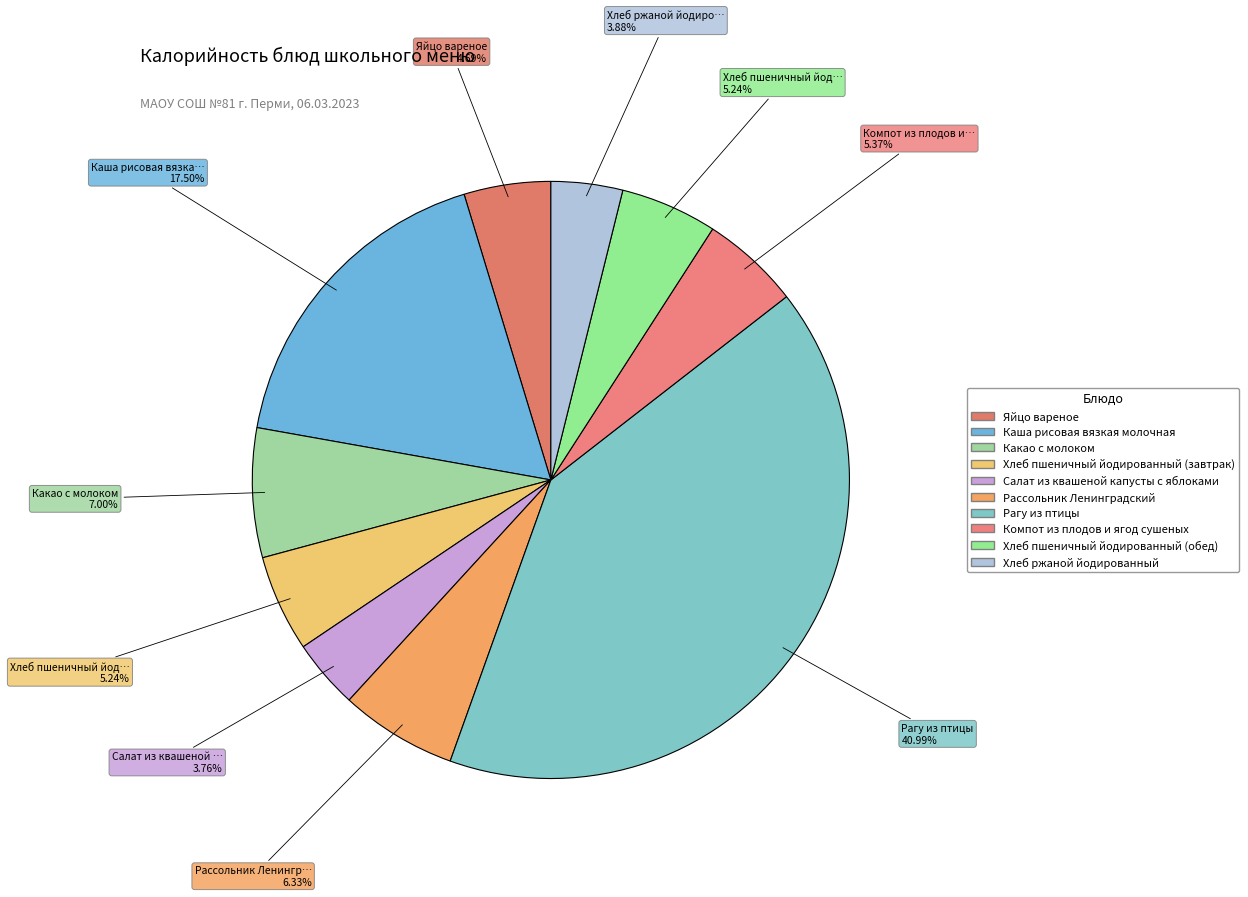

How many slices are in this pie chart?

10